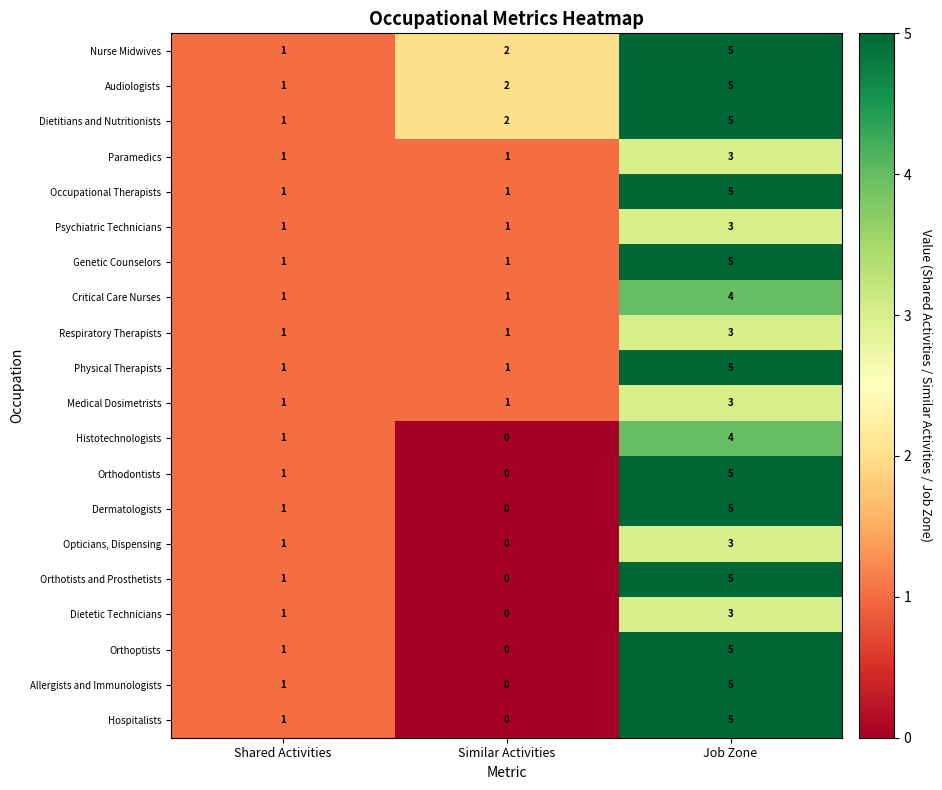

The Allergists and Immunologists series shows 5 at Job Zone. True or false?

True